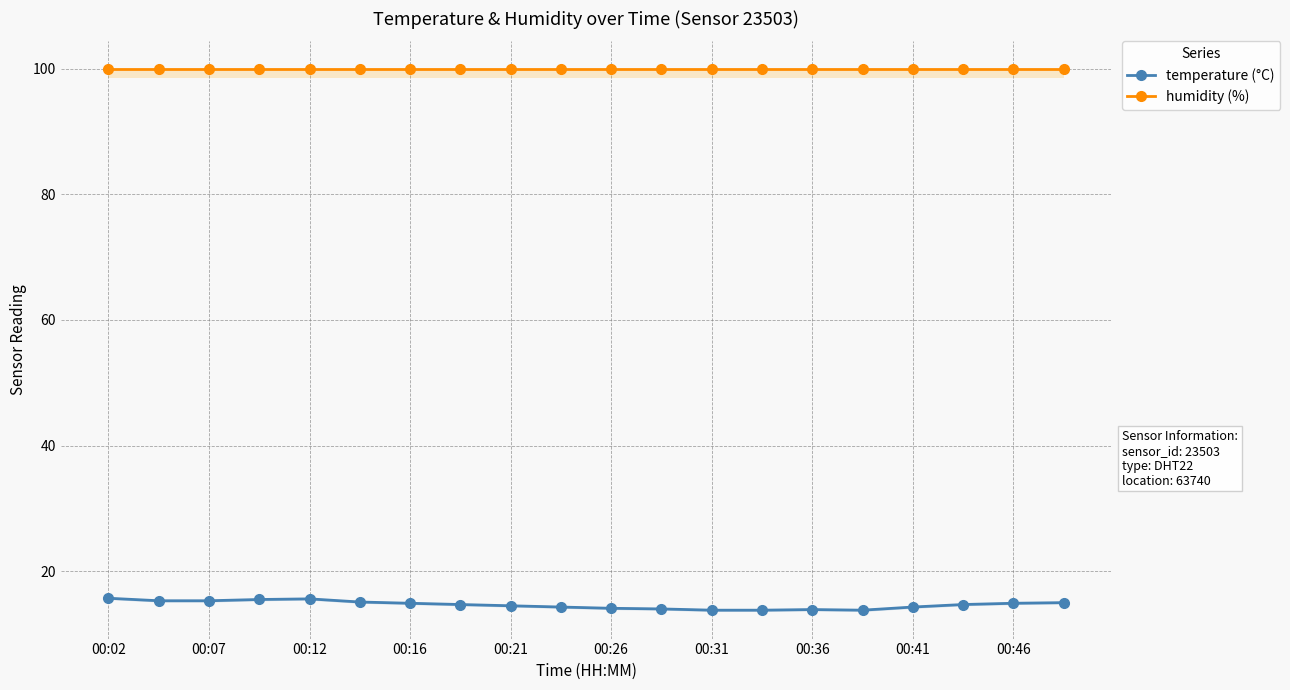

What is the maximum value for temperature (°C)?

15.7